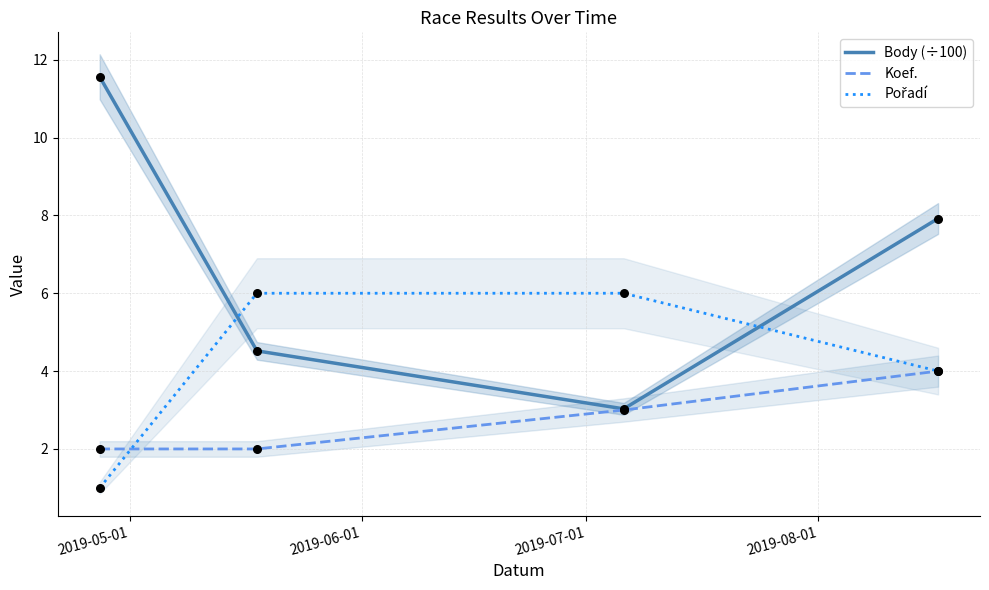

What are all the series names shown in the legend?

Body (÷100), Koef., Pořadí